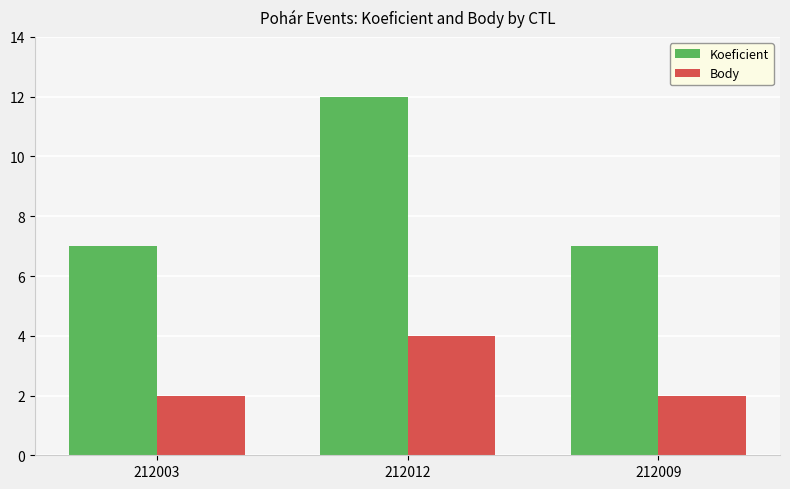

What is the difference between the Body values at 212012 and 212009?

2